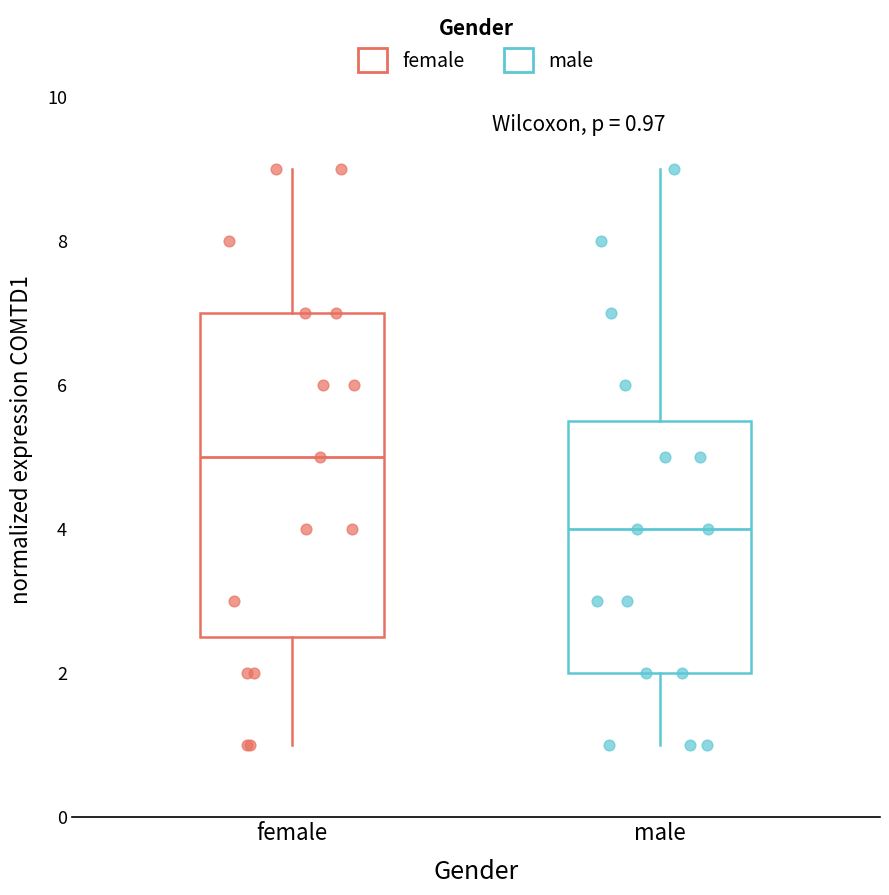

Which box is the tallest, from its lower edge to its upper edge?

female